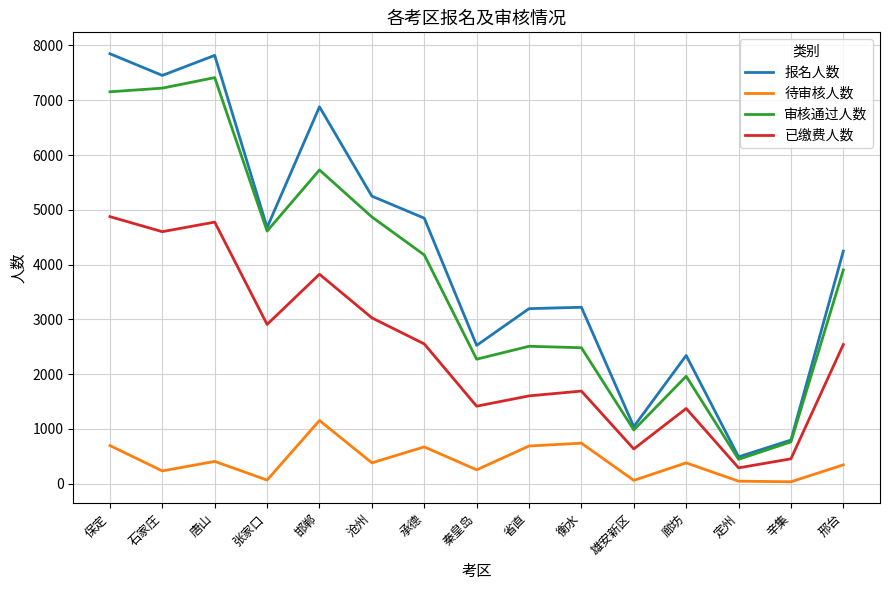

List the series in order of their peak value, lowest first.

待审核人数, 已缴费人数, 审核通过人数, 报名人数